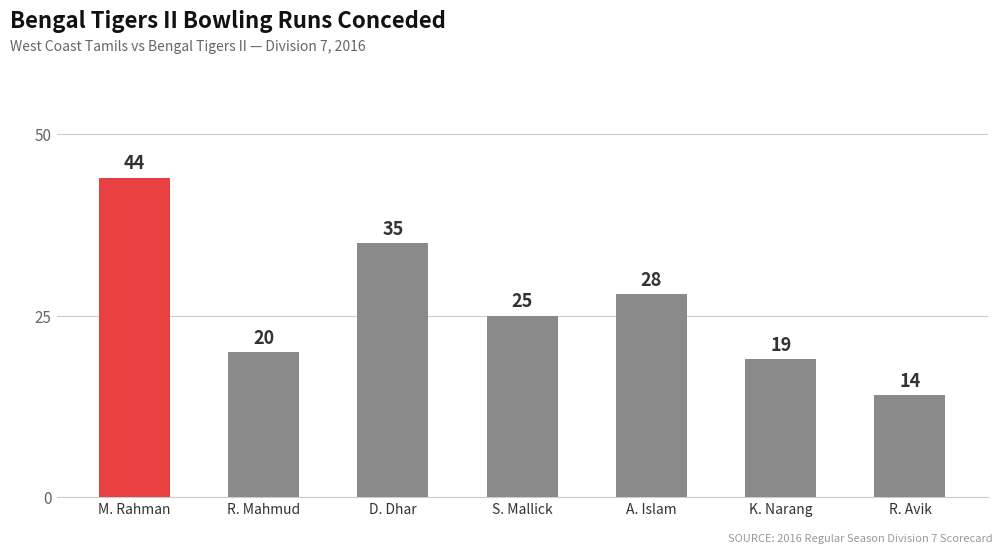

Reading left to right, transcribe all the data shown in this chart.

44	20	35	25	28	19	14